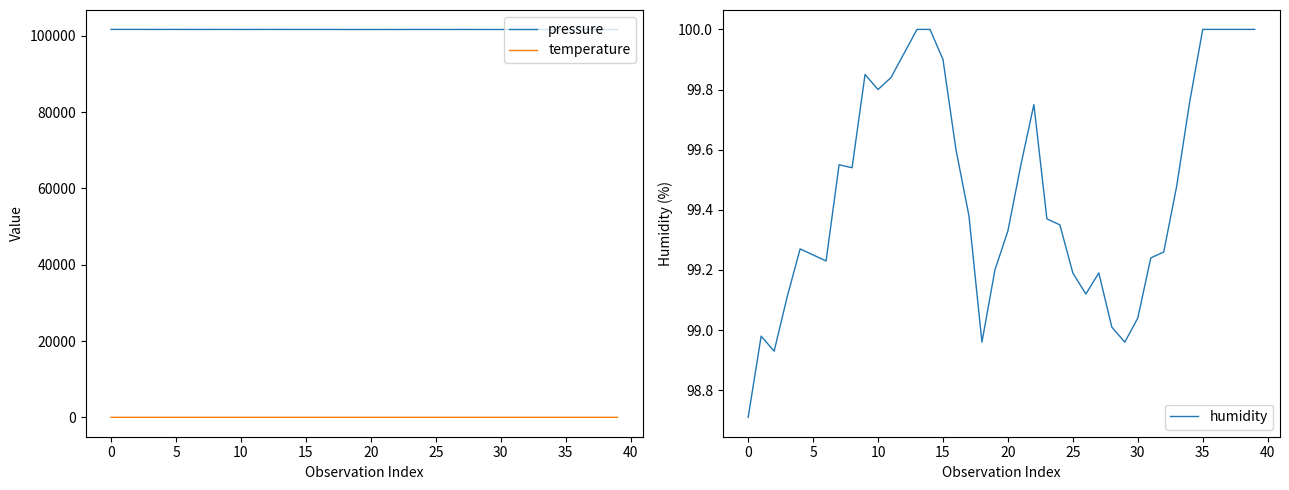

What is the label of the 13th point from the left?

12